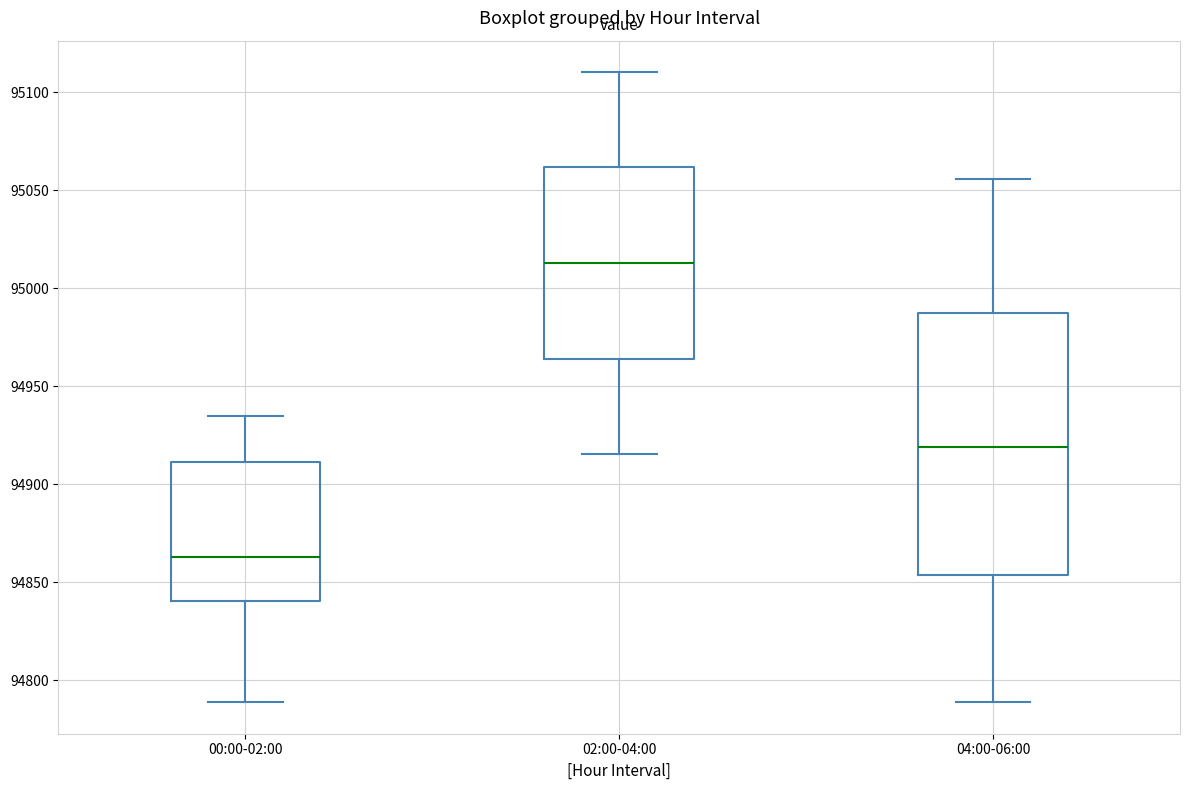

Where does the lower whisker of the box for 04:00-06:00 end on the y-axis? The values are not printed on the chart, so give them approximately, as read against the axis.

94790